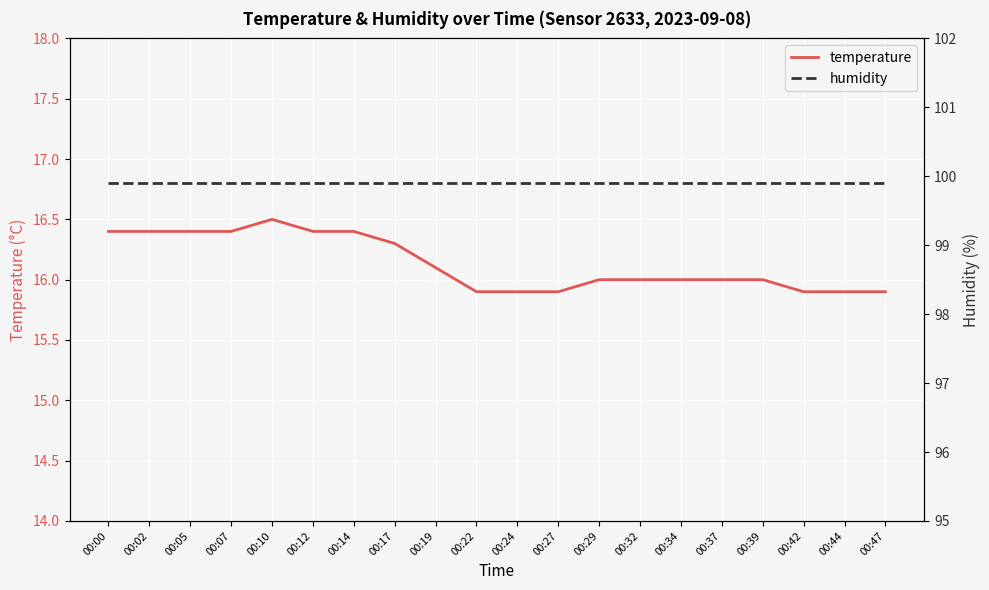

True or false: temperature has more than 2 interior local peaks.

False